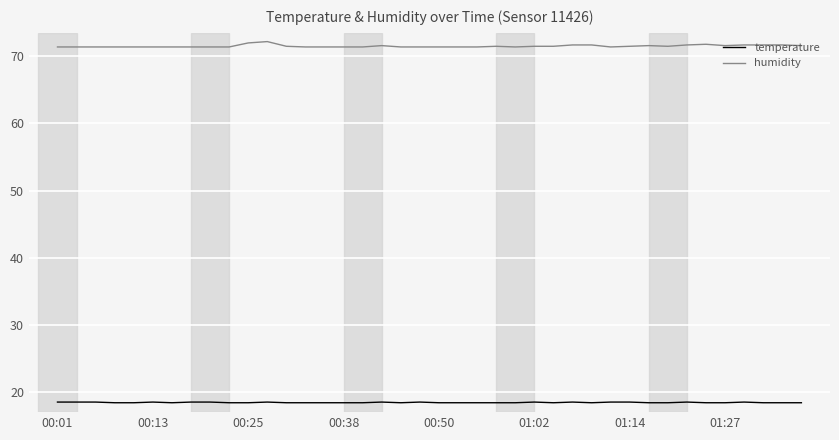

What is the difference between the second highest and minimum values in the temperature series?

0.1